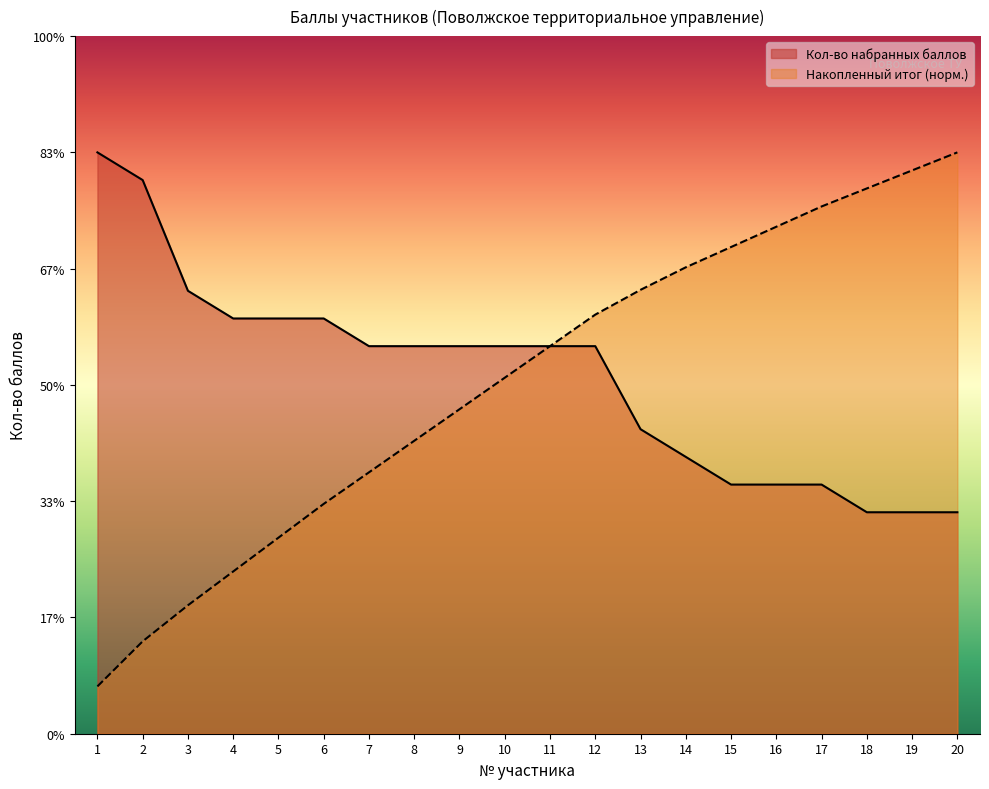

Rank the series at 14 from lowest to highest value.

Кол-во набранных баллов, Накопленный итог (норм.)